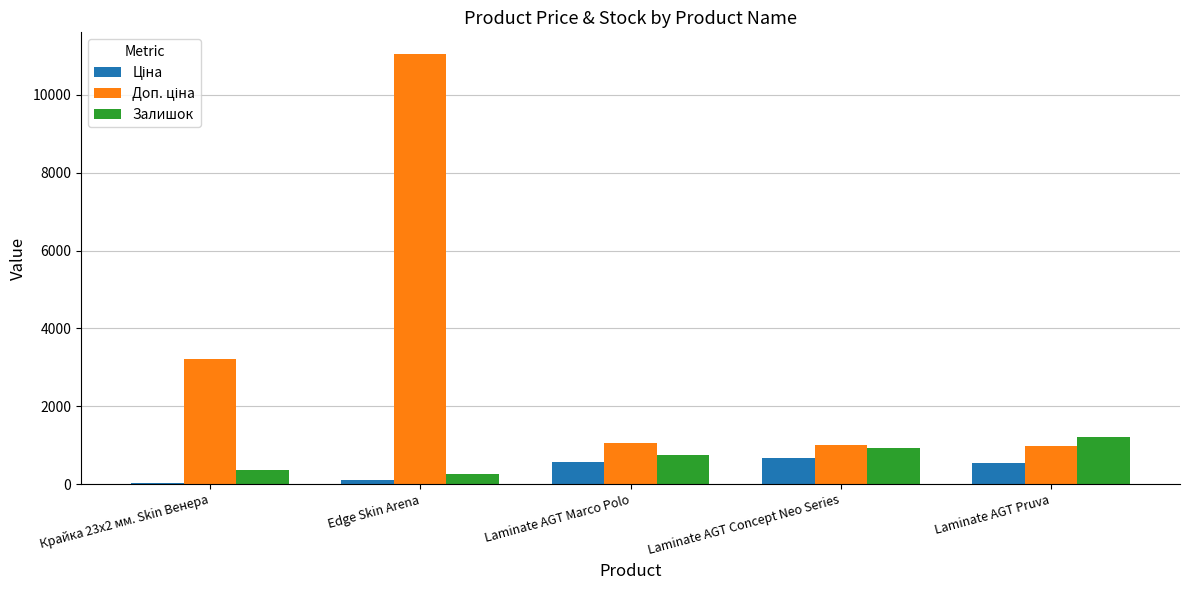

At which category is the sum across all series the highest?

Edge Skin Arena